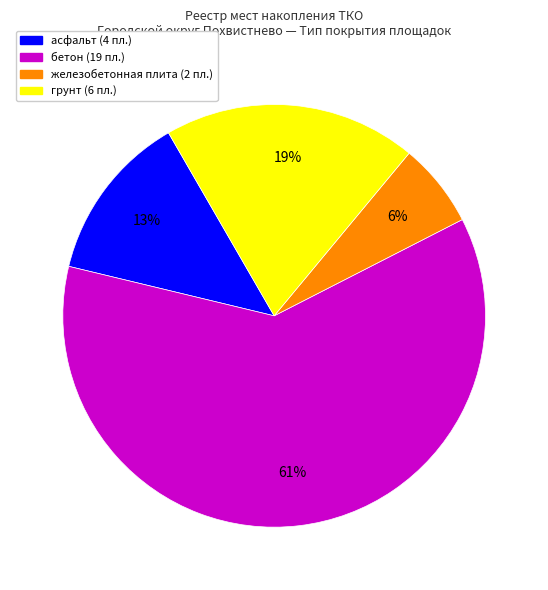

To the nearest percent, what is the average slice percentage?

25%